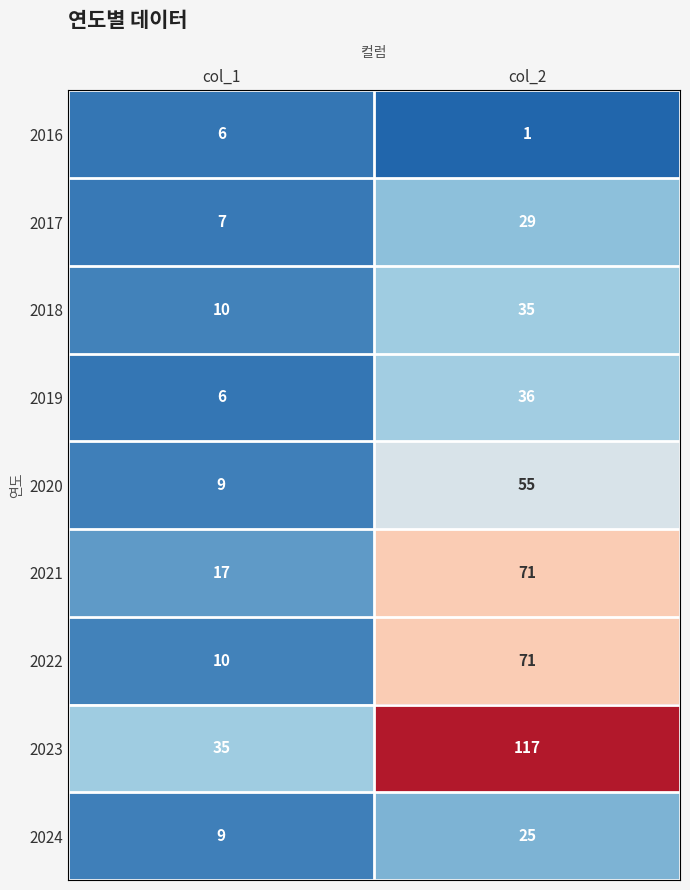

Read the 2022 value at col_1, to the nearest 5.

10